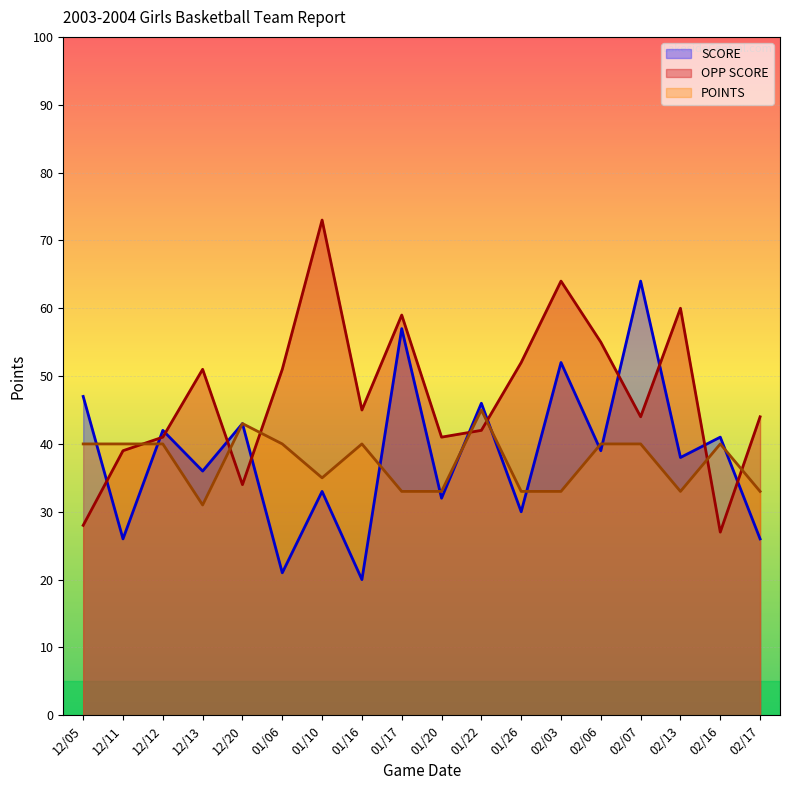

What is the difference between the maximum and minimum values in the SCORE series?

44